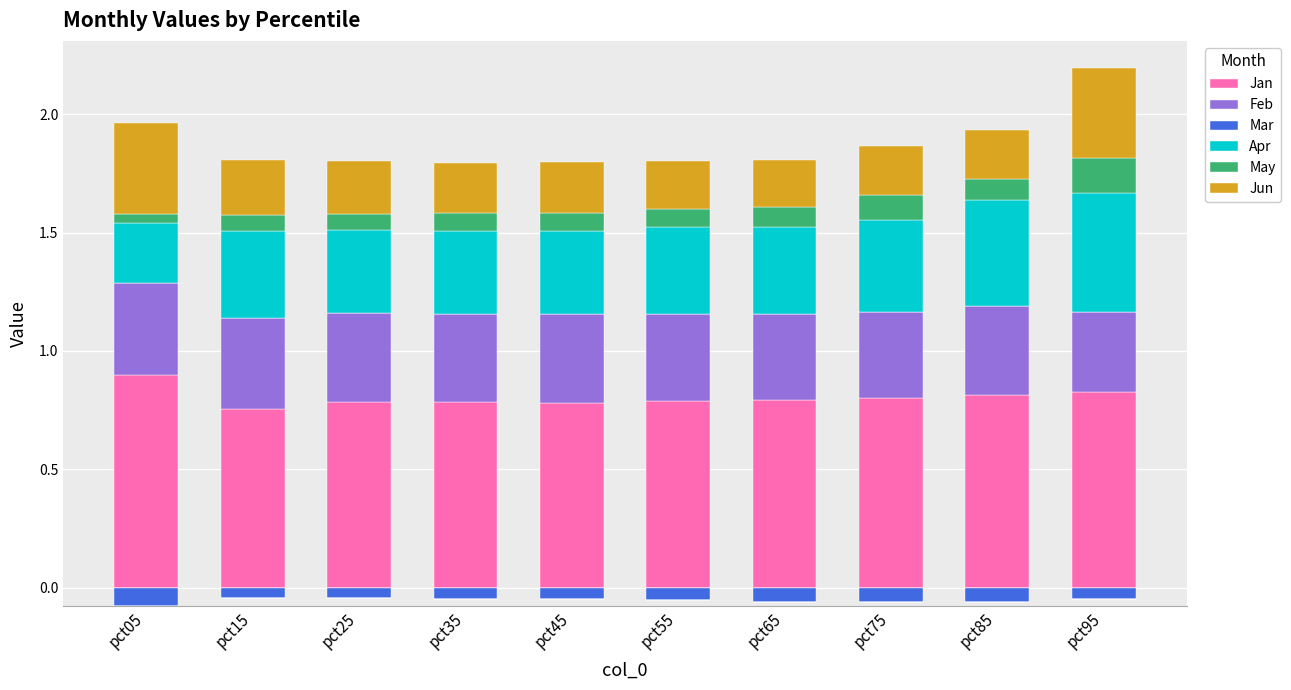

What is the difference between the maximum and second lowest values in the Jan series?

0.1